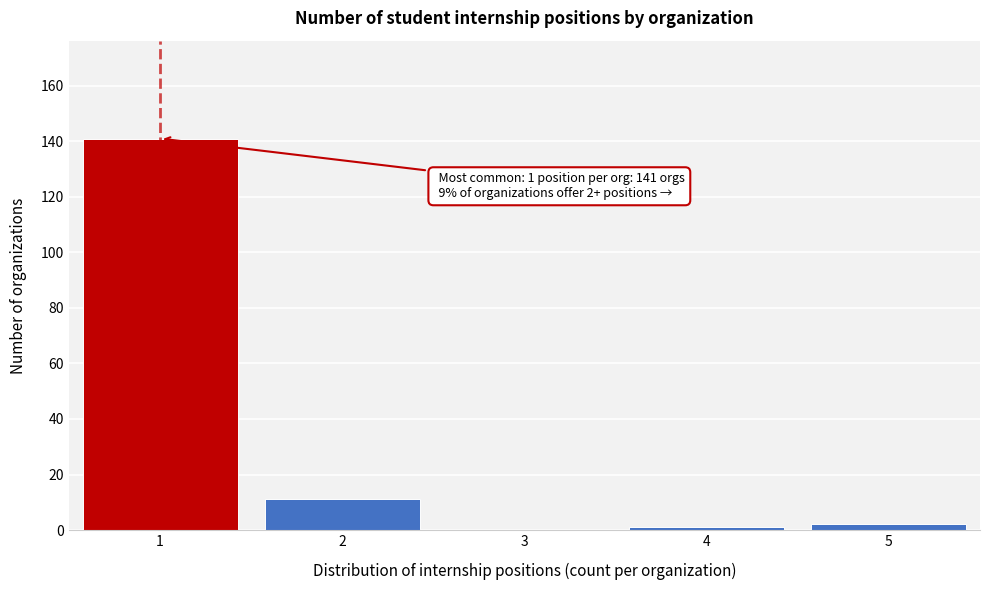

Reading left to right, list all the values displayed in this chart.

1=141	2=11	3=0	4=1	5=2